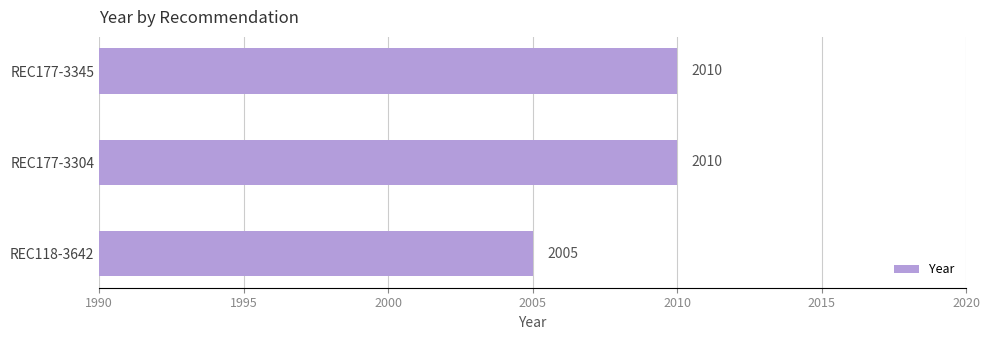

How many values are below 2010?

1